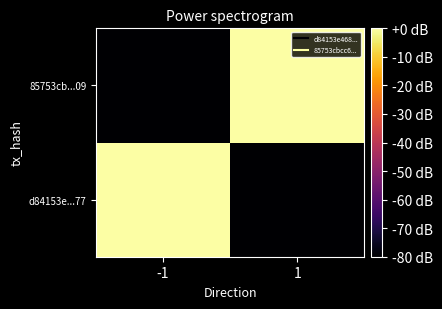

At 1, list the series in order from smallest to largest.

d84153e...77, 85753cb...09